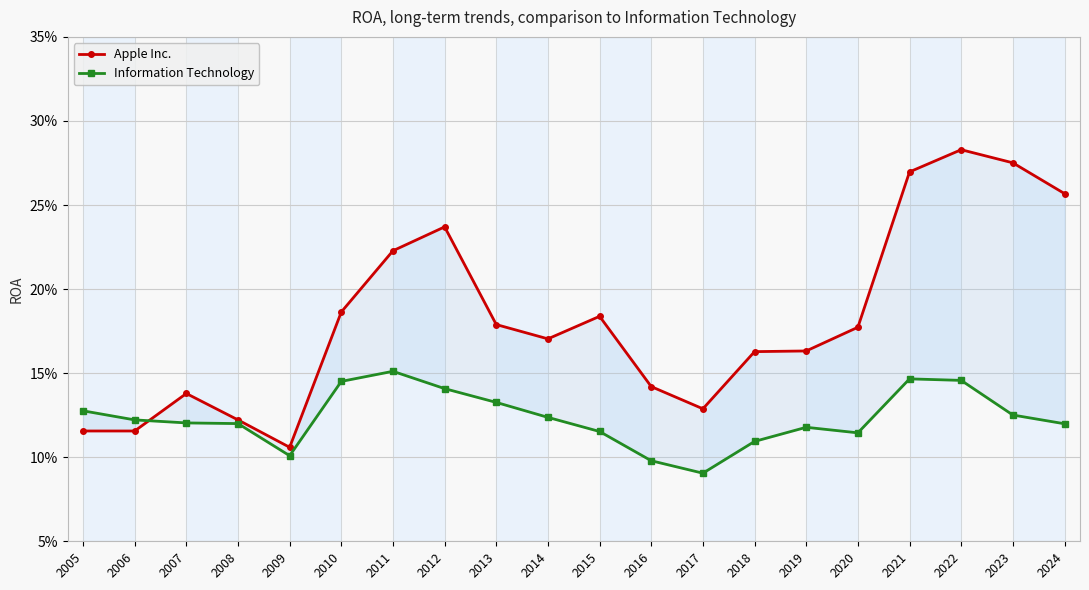

How many distinct data groups are displayed?

2